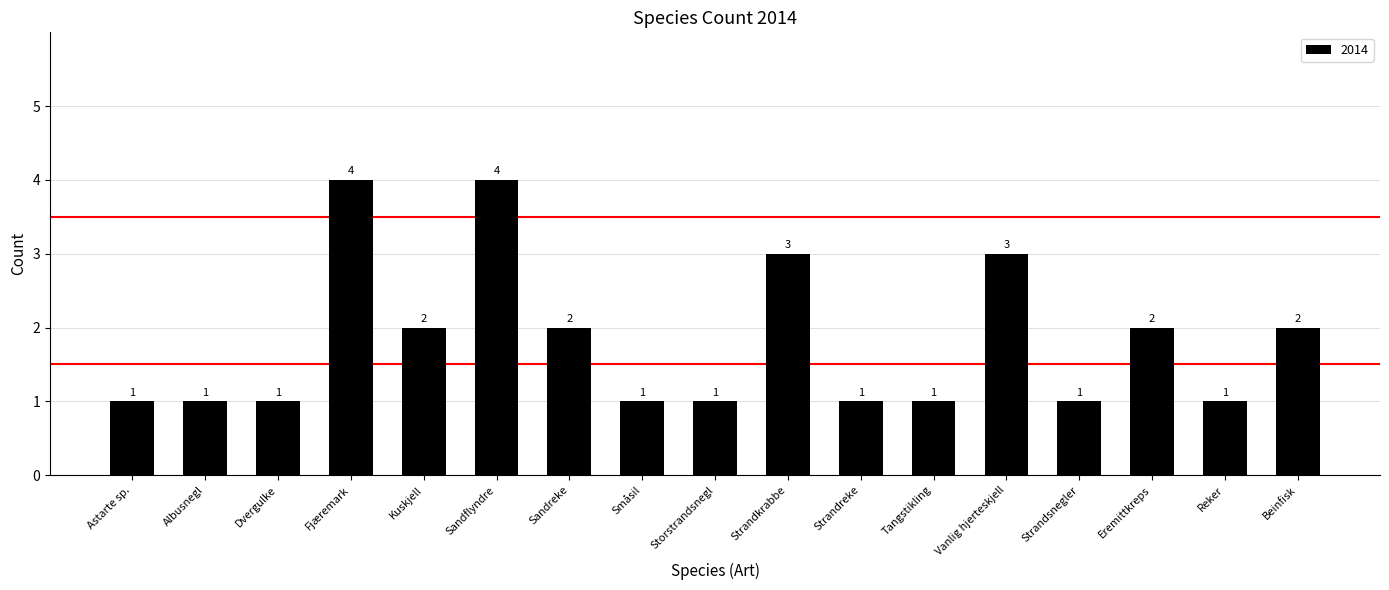

What is the difference between the values at Storstrandsnegl and Strandkrabbe?

2